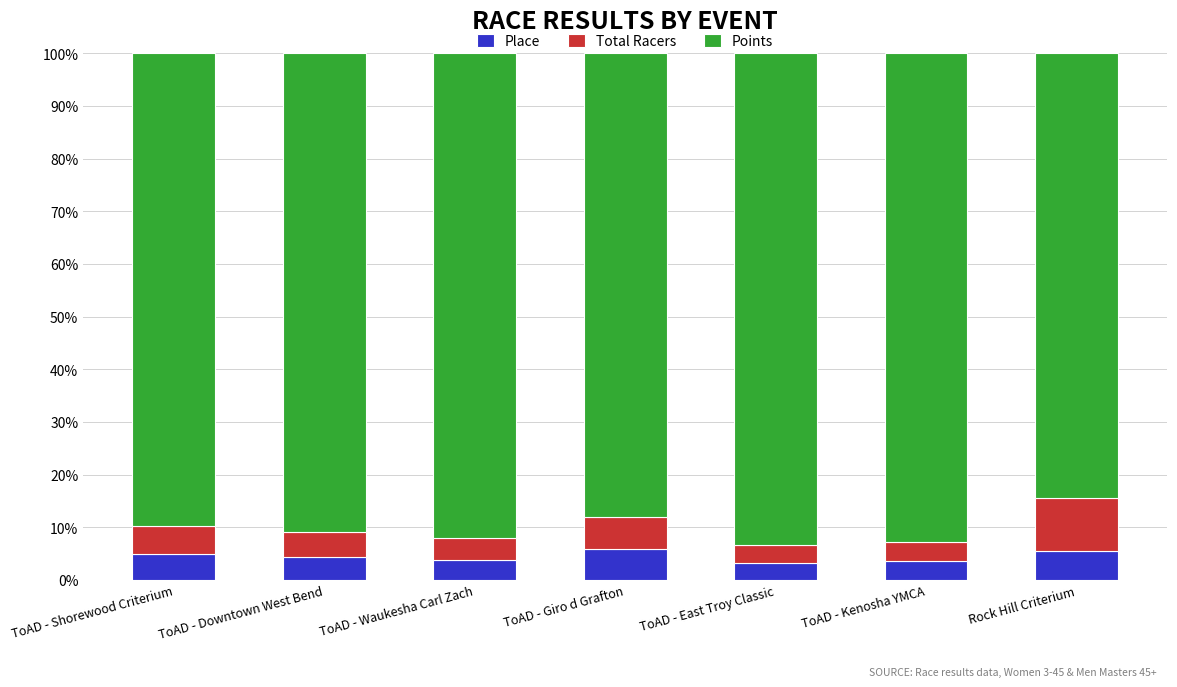

How many bars are there in total?

7